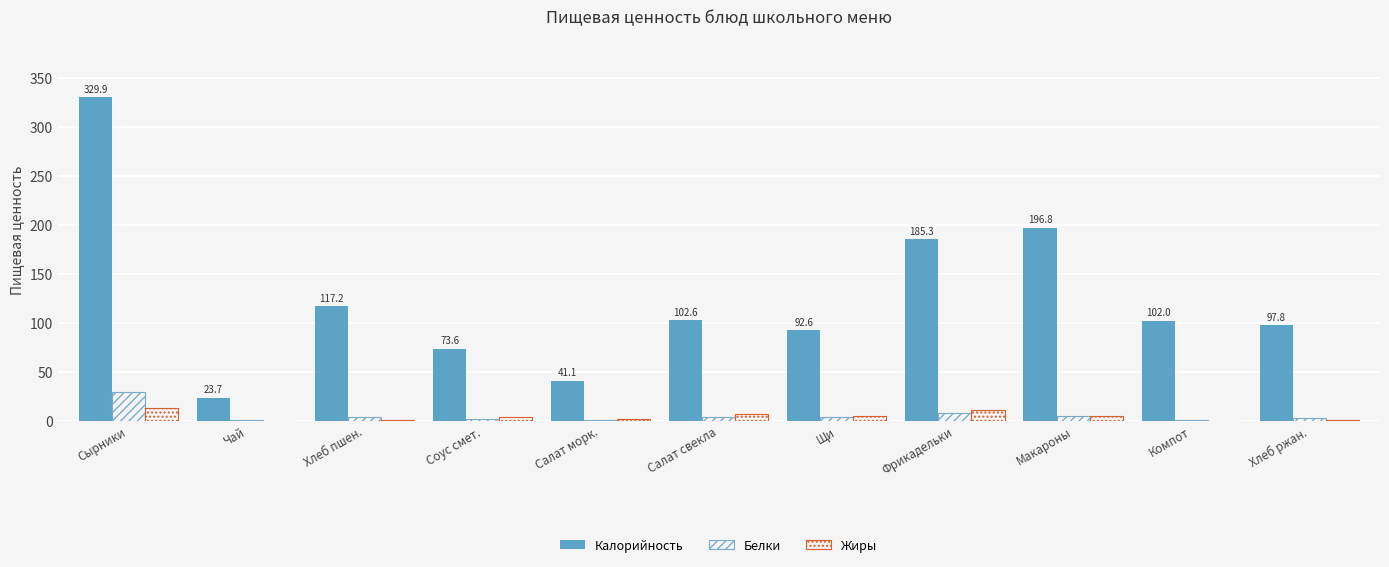

How many distinct data groups are displayed?

3